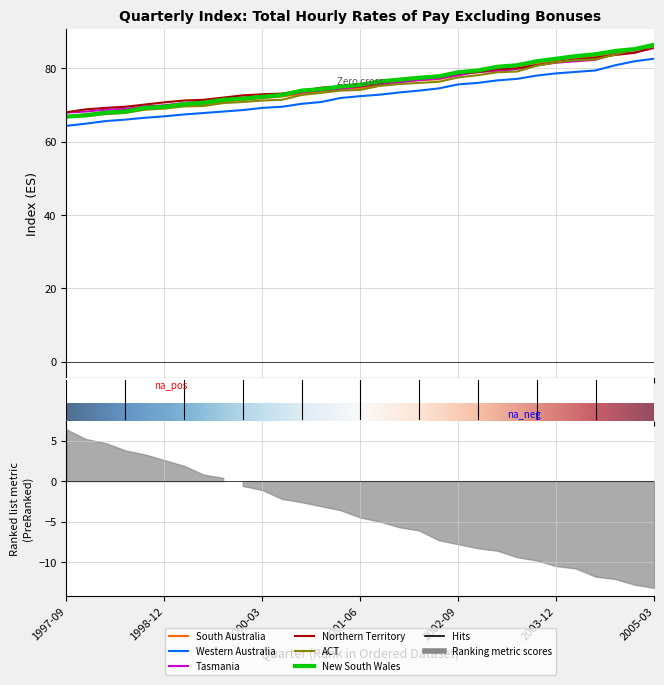

At which label does ACT first exceed 74?

2001-06